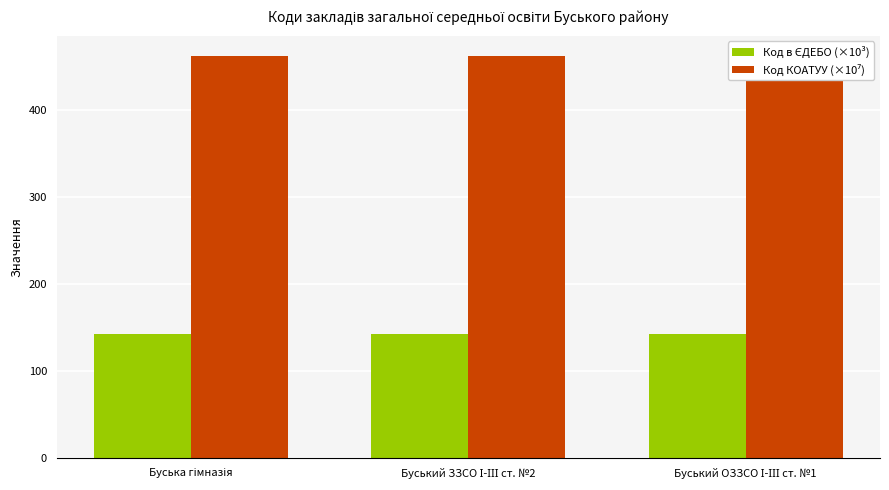

Which series has the largest total across all categories?

Код КОАТУУ (×10⁷)